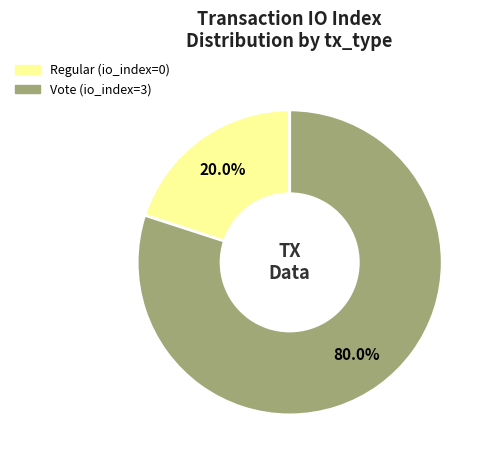

How many slices are in this pie chart?

2